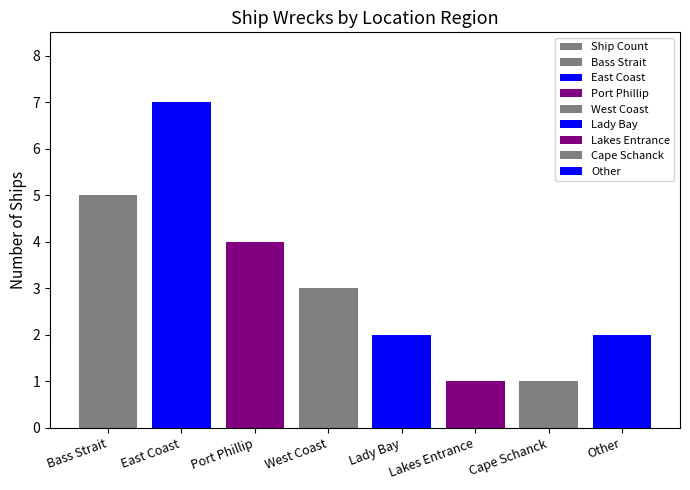

What position from the right is East Coast?

7